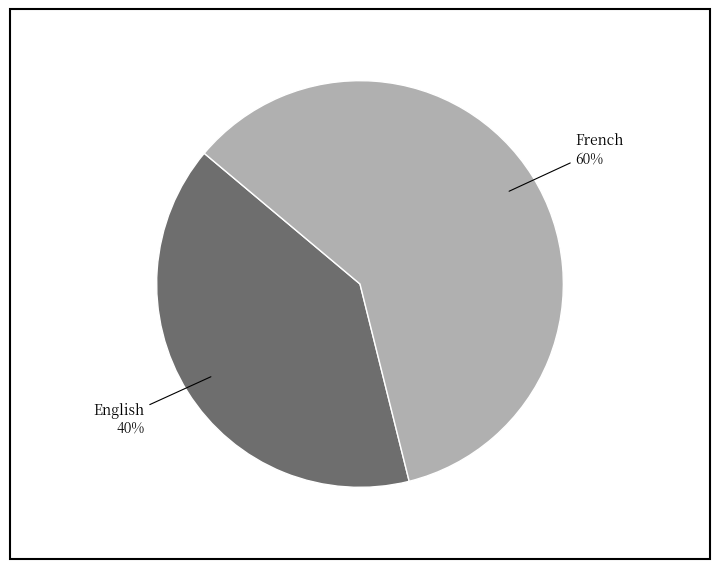

How many slices are in this pie chart?

2